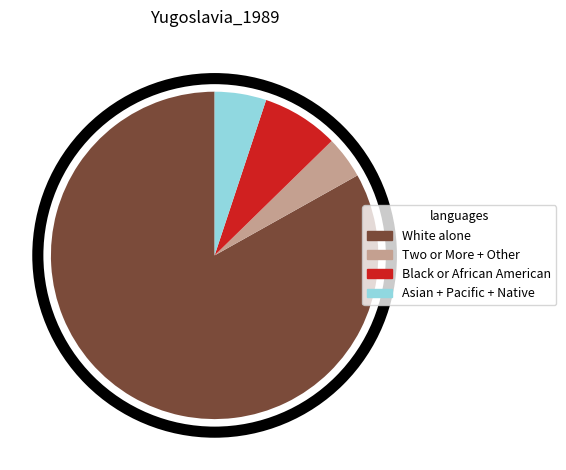

Does White alone account for over 50% of the chart?

Yes